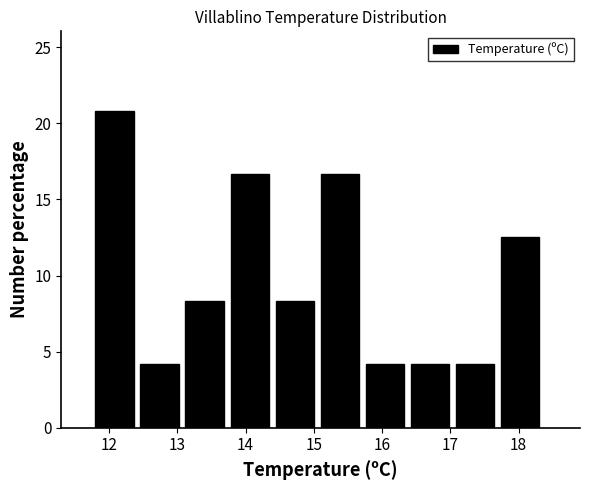

Reading left to right, transcribe this chart: for each bar, give the range it covers on the x-axis and its height. Neither the bar edges nor the heights are printed on the chart, so give them approximately, as read against the axes.

11.80 to 12.46: 21.0
12.46 to 13.12: 4.0
13.12 to 13.78: 8.5
13.78 to 14.44: 16.5
14.44 to 15.10: 8.5
15.10 to 15.76: 16.5
15.76 to 16.42: 4.0
16.42 to 17.08: 4.0
17.08 to 17.74: 4.0
17.74 to 18.40: 12.5